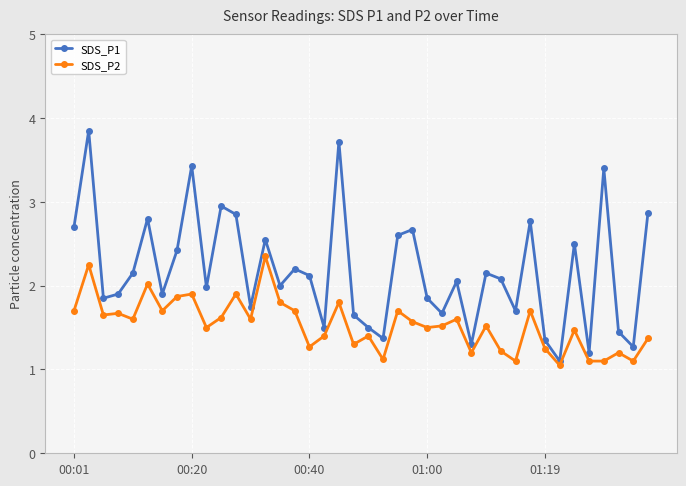

What is the highest value of the SDS_P1 series?

3.9